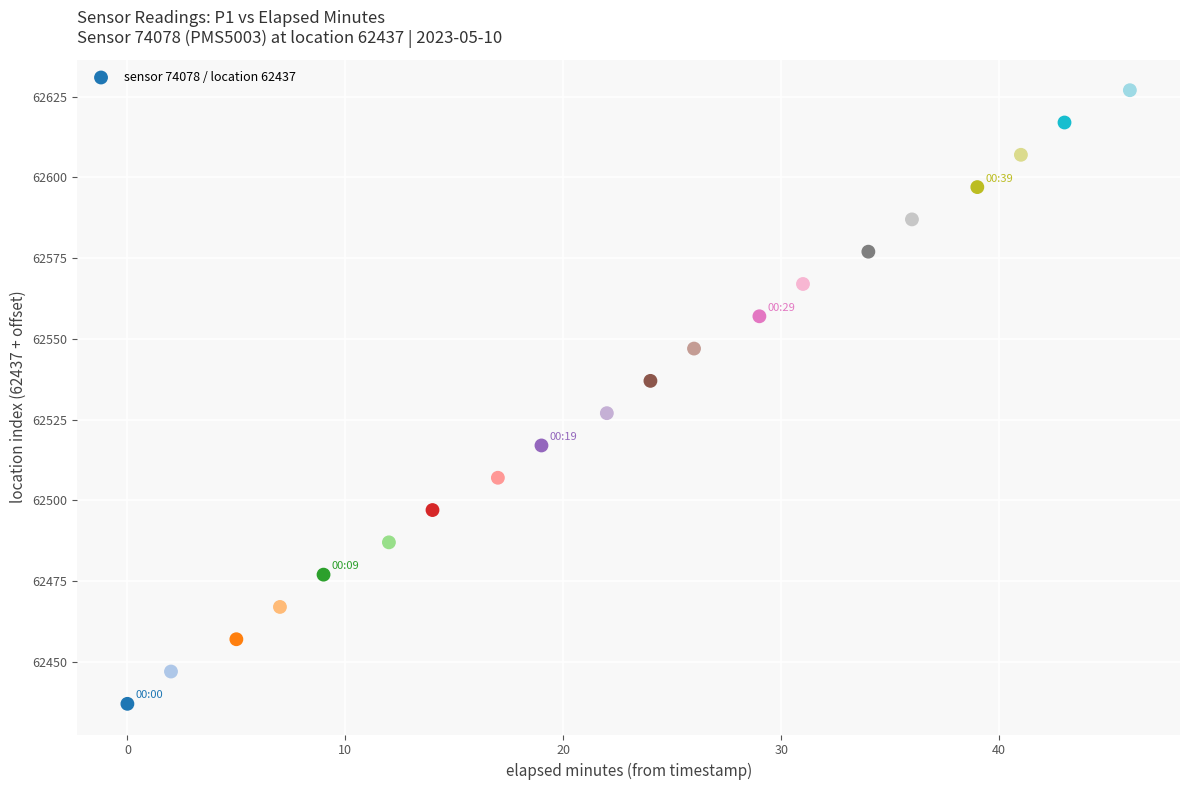

What is the range of Y values (max minus min)?

190